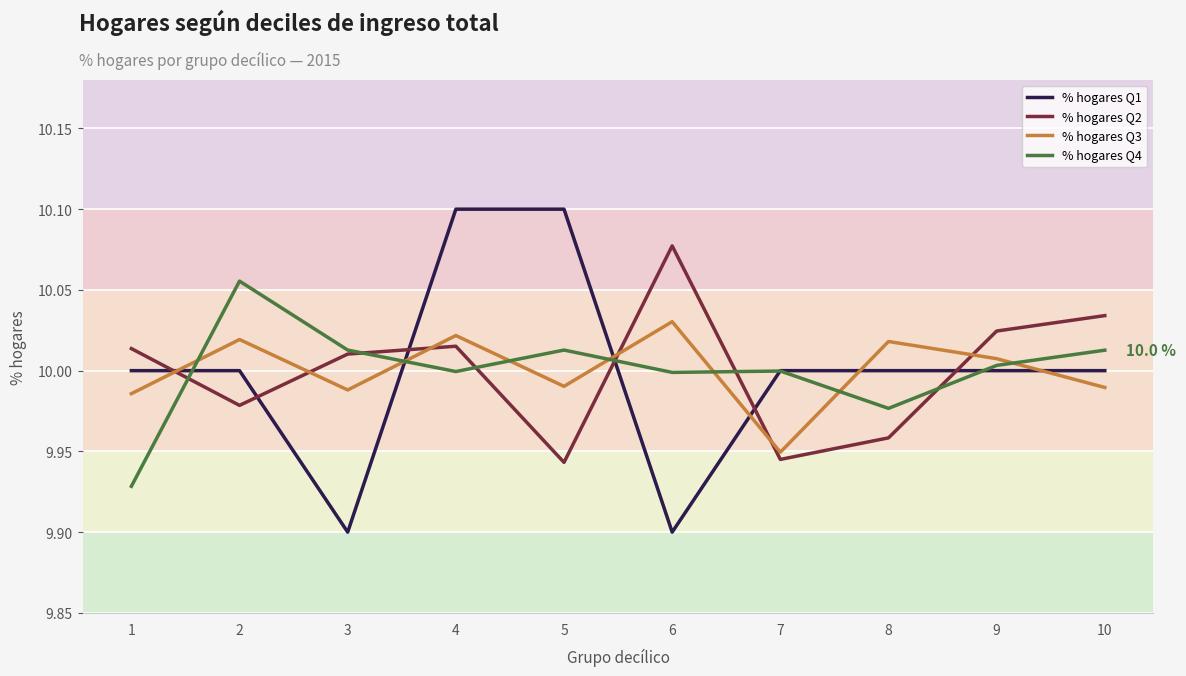

Which category has the highest value in the % hogares Q2 series?

6